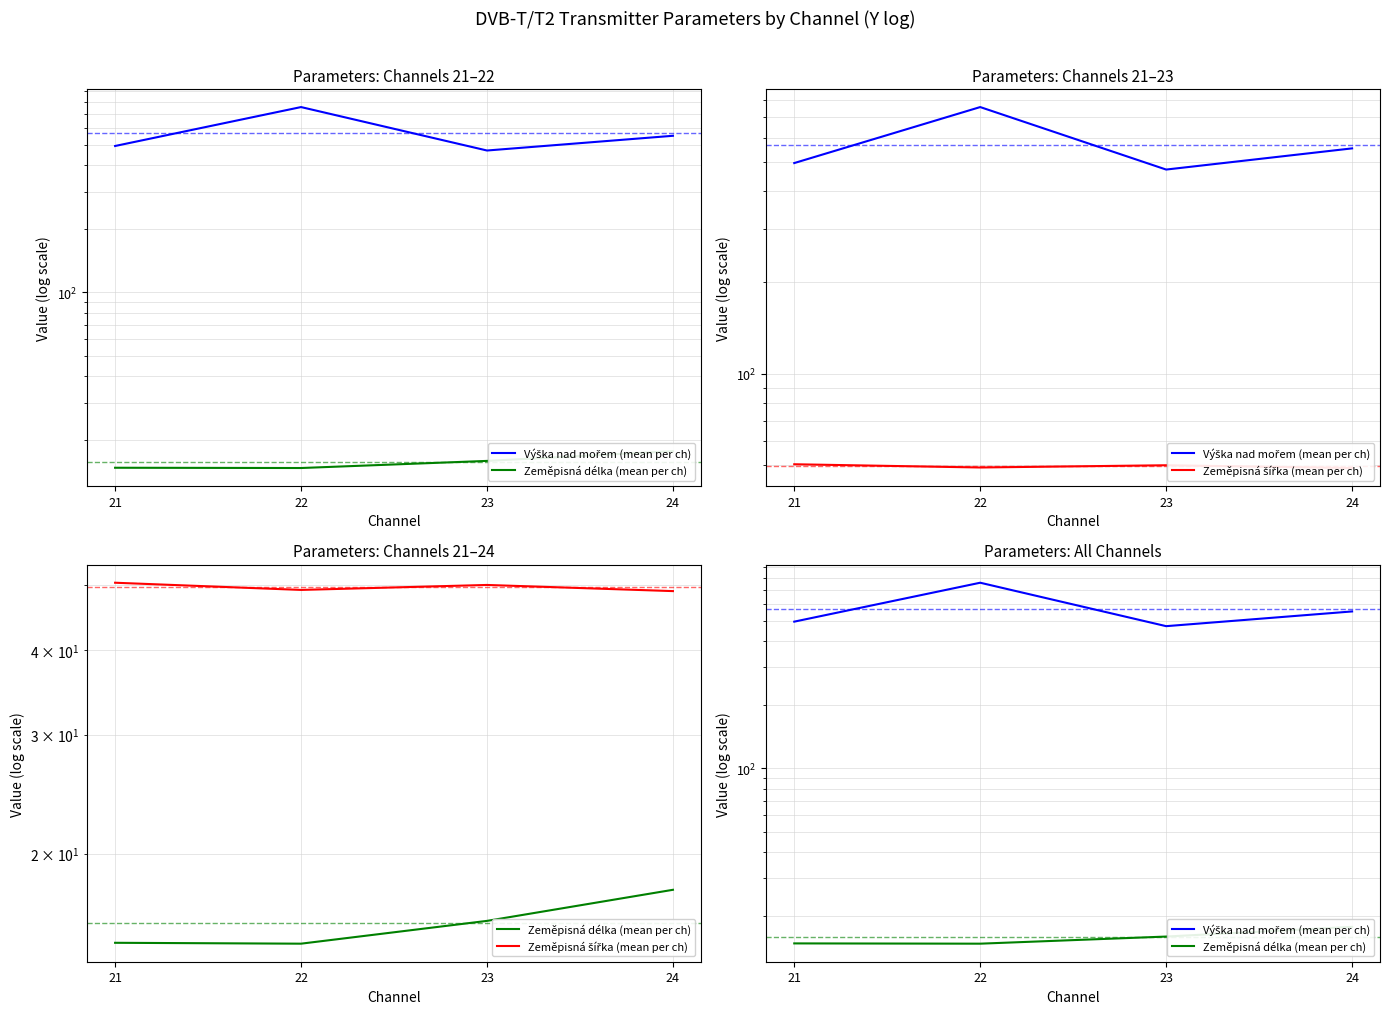

Which series has the largest total across all categories?

Výška nad mořem (mean per ch)